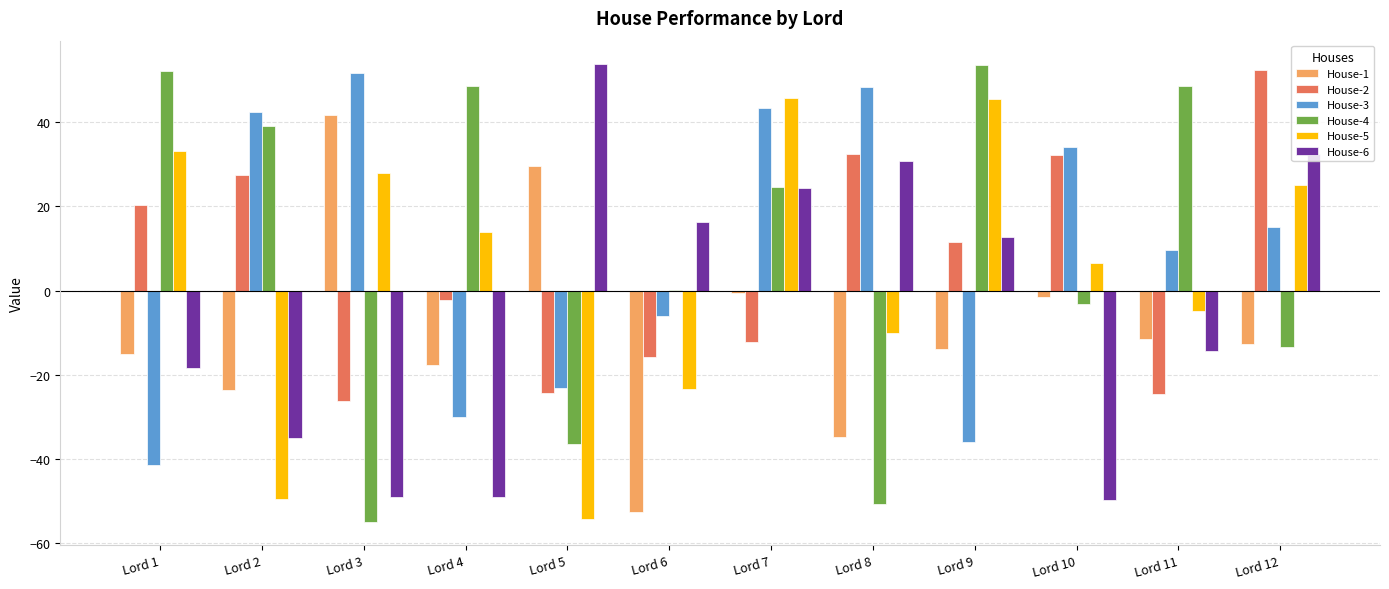

What value does the House-2 series have at Lord 6?

-15.7